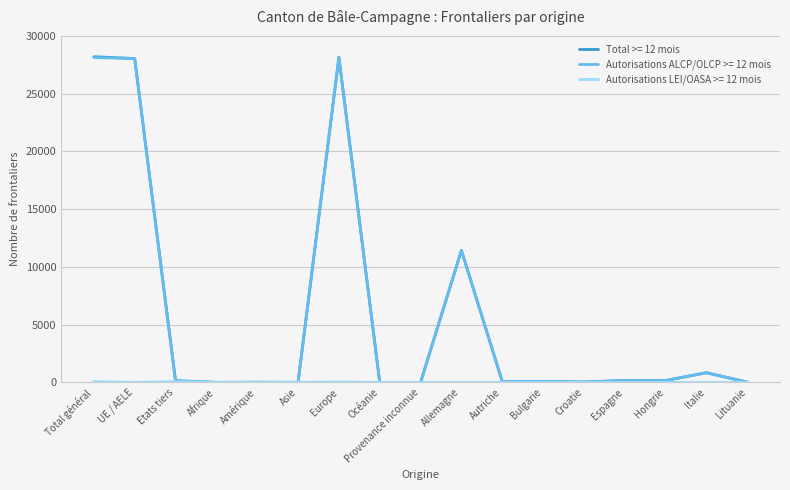

In Autorisations ALCP/OLCP >= 12 mois, how many points are higher than both neighbors (excluding endpoints)?

5